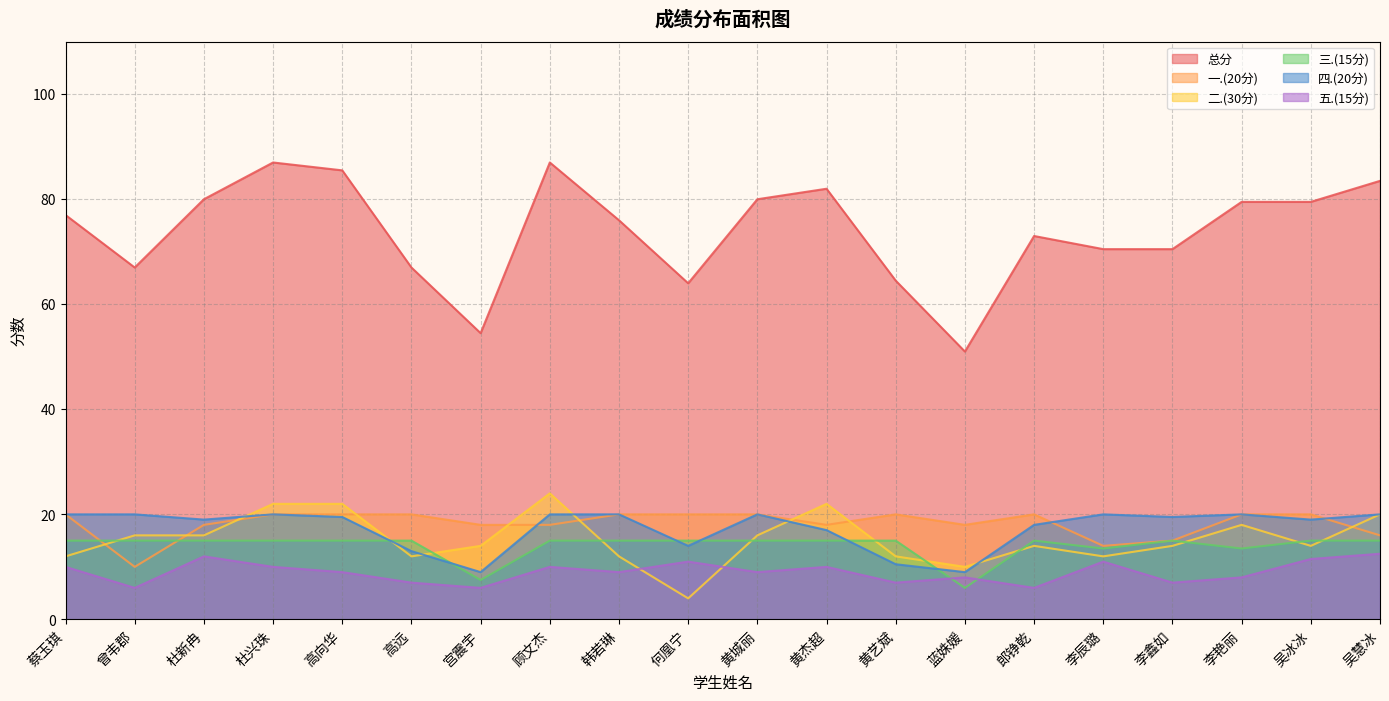

Is the value of 三.(15分) at 吴慧冰 greater than the value of 二.(30分) at 曾韦郡?

No